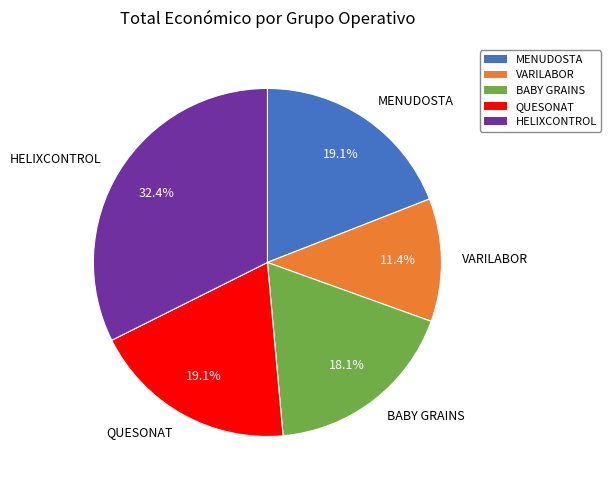

Approximately how many times larger is the value at HELIXCONTROL compared to MENUDOSTA?

1.7